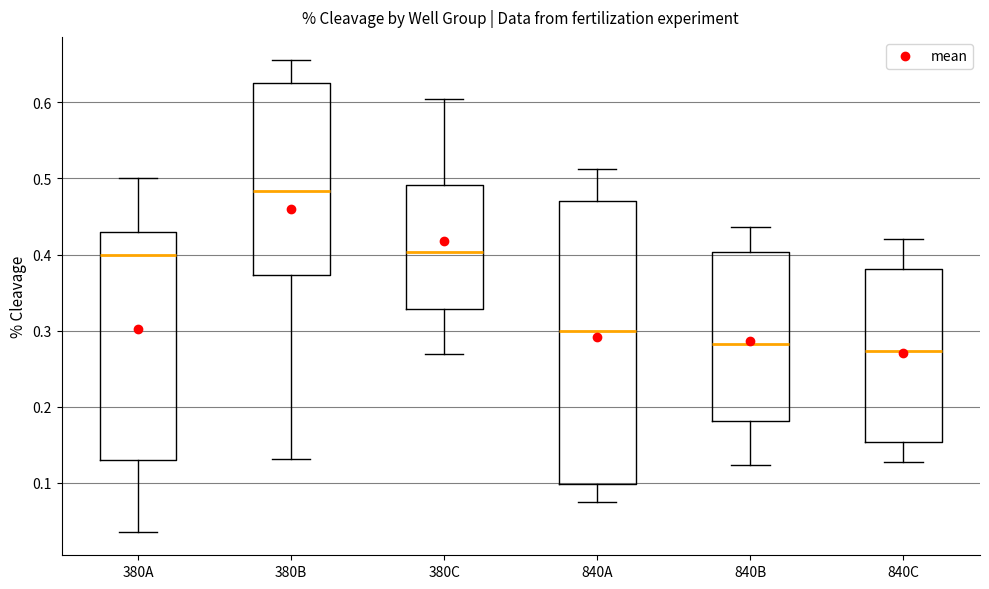

Reading left to right, transcribe this box plot: for each box, give where its median line is, the range the box spans, and where its two whiskers end, as read against the y-axis. The values are not printed on the chart, so give them approximately, as read against the axis.

380A: median 0.40, box 0.13 to 0.43, whiskers 0.04 to 0.50
380B: median 0.48, box 0.37 to 0.63, whiskers 0.13 to 0.66
380C: median 0.40, box 0.33 to 0.49, whiskers 0.27 to 0.61
840A: median 0.30, box 0.10 to 0.47, whiskers 0.08 to 0.51
840B: median 0.28, box 0.18 to 0.40, whiskers 0.12 to 0.44
840C: median 0.27, box 0.15 to 0.38, whiskers 0.13 to 0.42